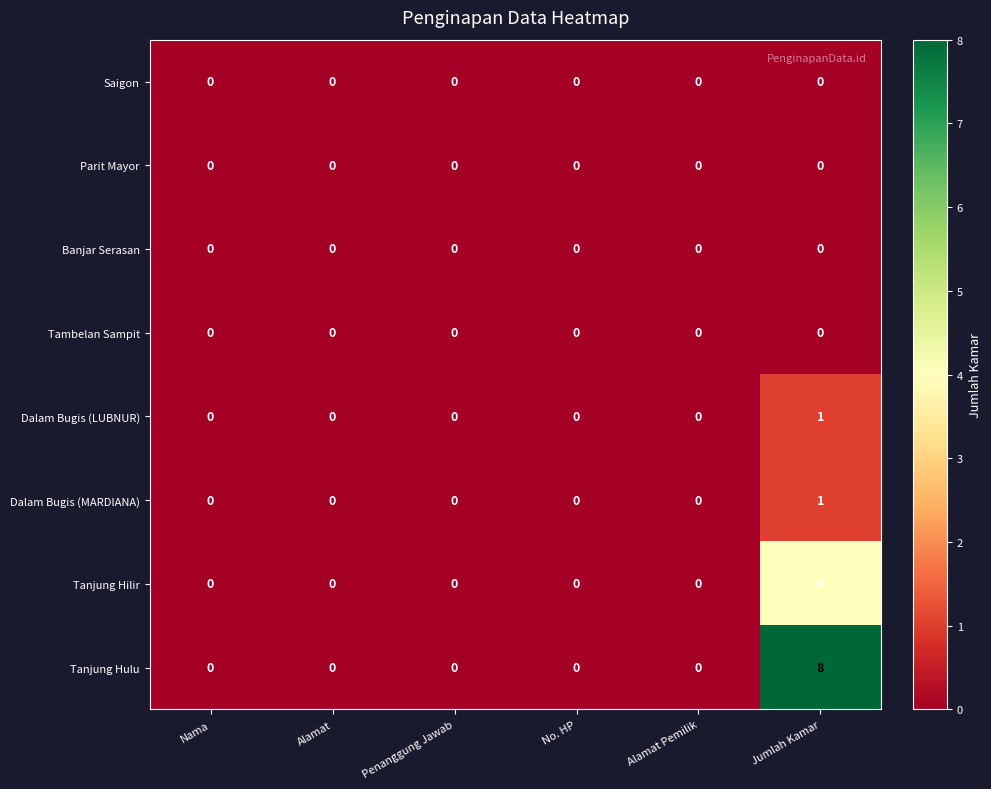

Which series has the largest total across all categories?

Tanjung Hulu